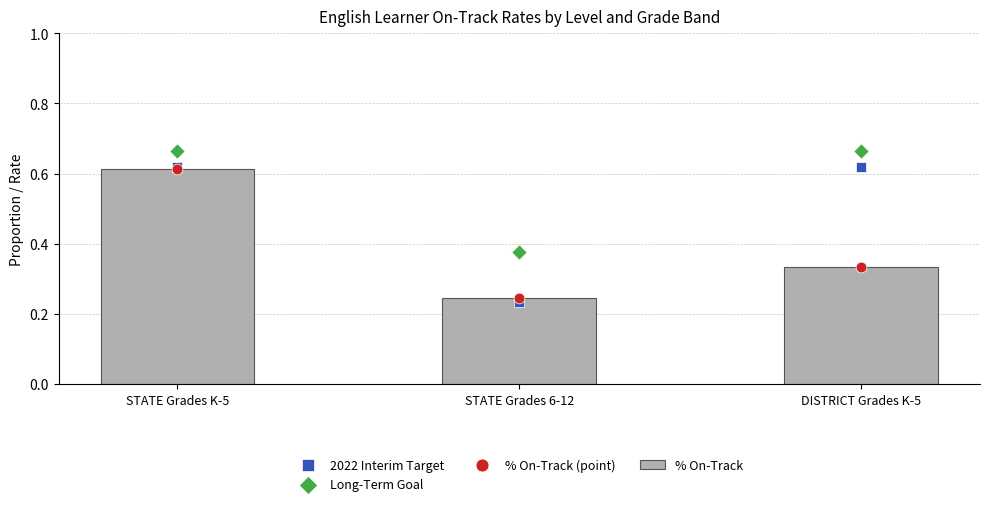

What is the total value across all series at STATE Grades K-5?

2.5